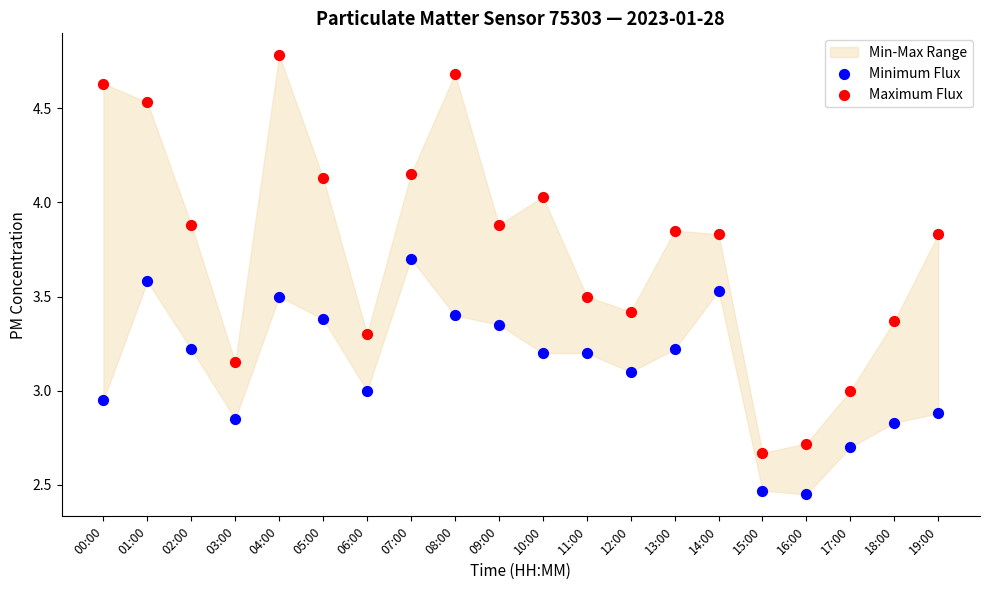

Across all data points, what is the range of Y values (max minus min)?

2.3